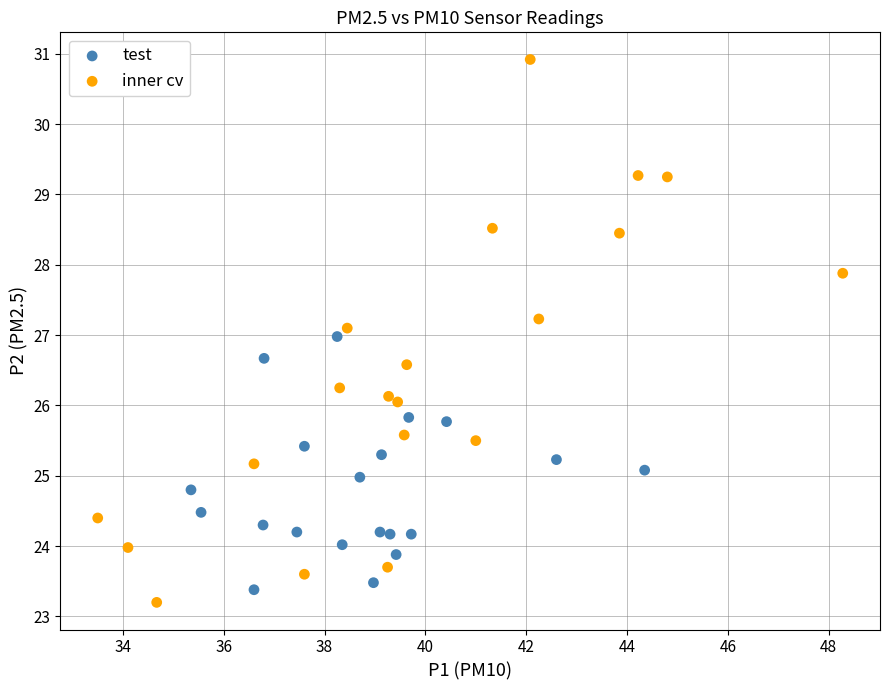

Which series reaches the minimum Y coordinate?

inner cv